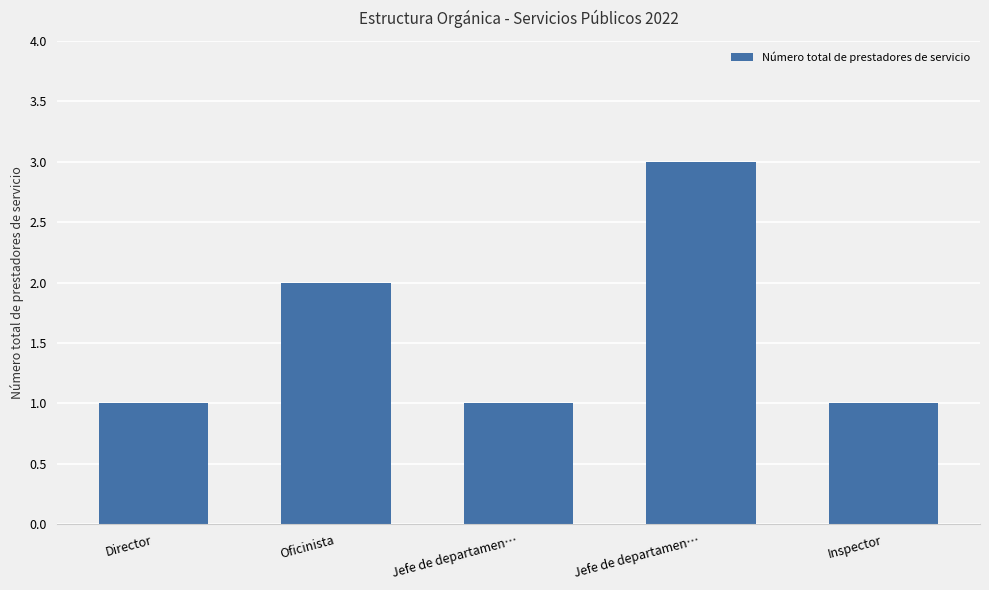

What is the difference between the values at Inspector and Oficinista?

1